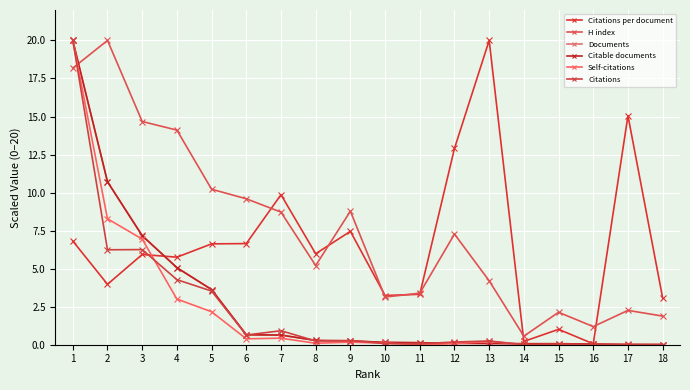

How many times do Self-citations and Documents cross each other?

2